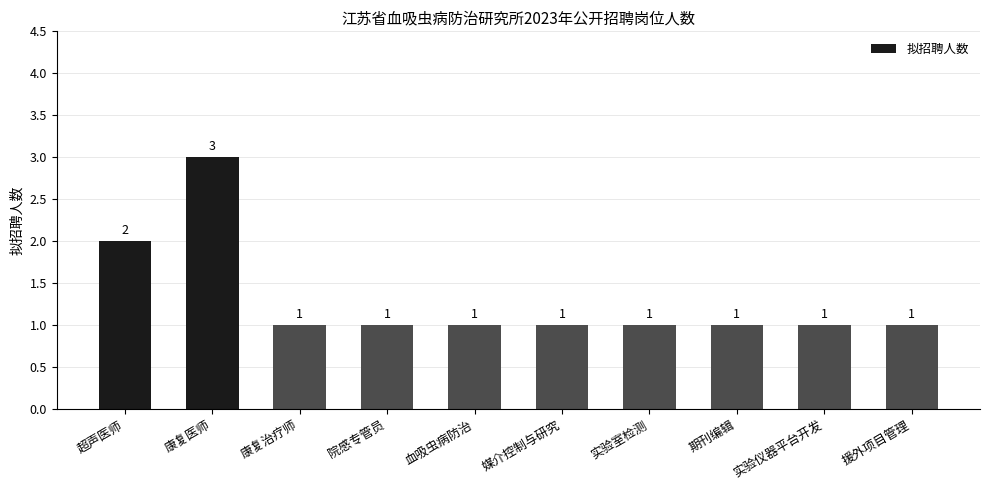

The chart shows a value of 1 at 院感专管员. True or false?

True